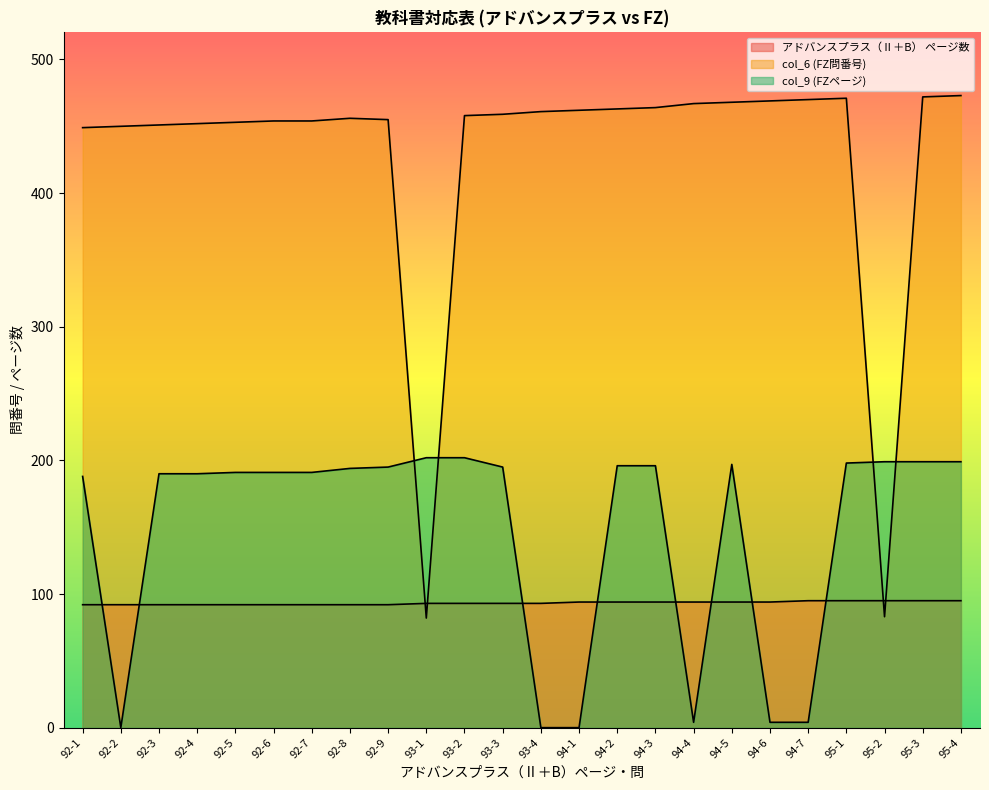

What is the label of the 15th point from the left?

94-2